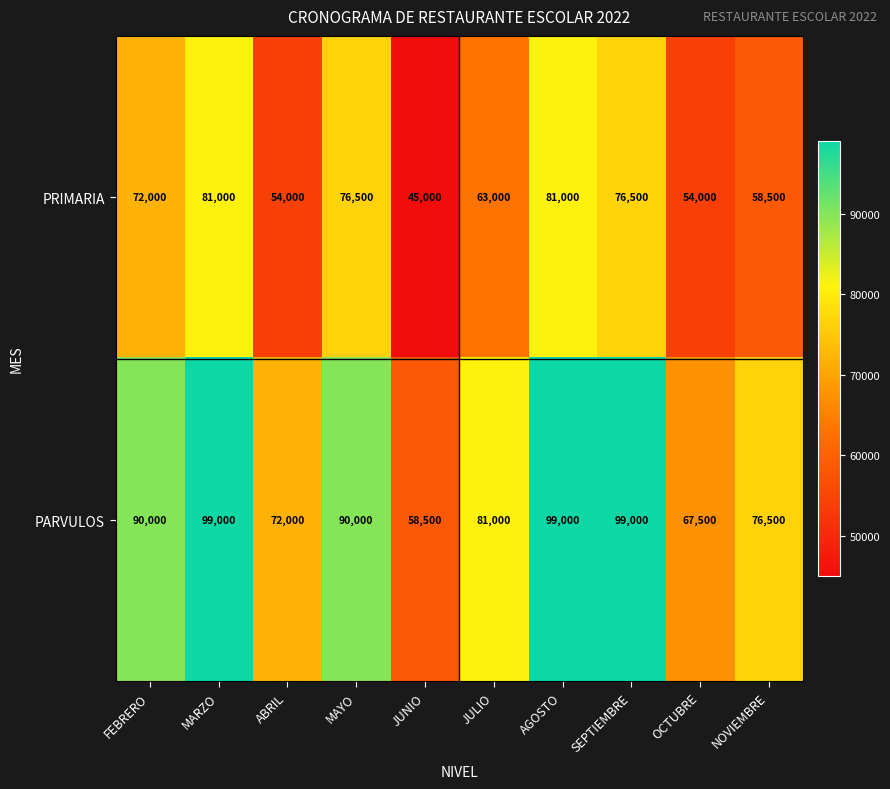

Rank the series by their average value, from highest to lowest.

PARVULOS, PRIMARIA